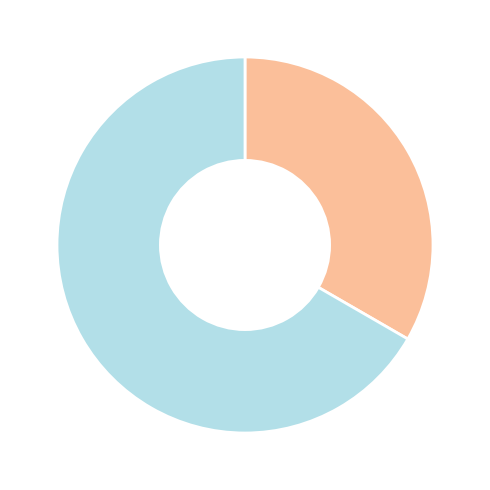

How many slices are in this pie chart?

2